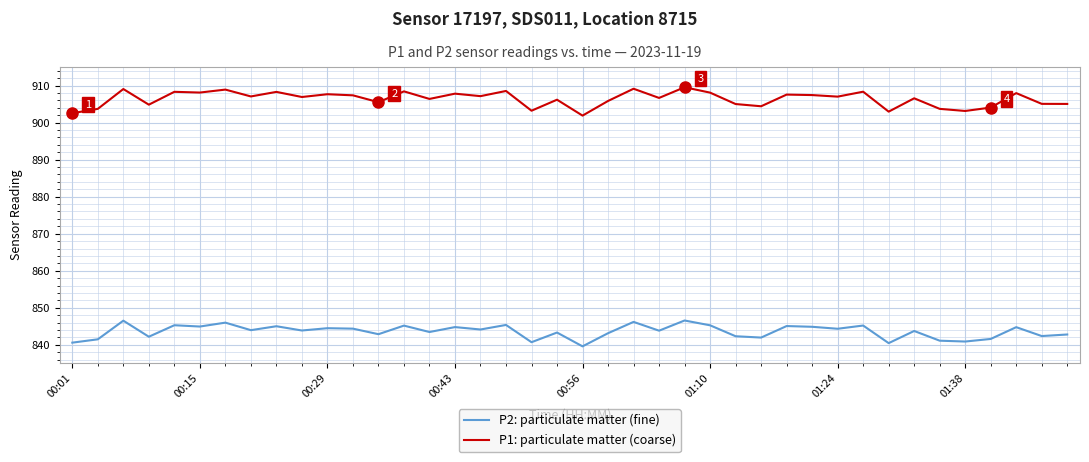

List the series in order of their peak value, lowest first.

P2: particulate matter (fine), P1: particulate matter (coarse)